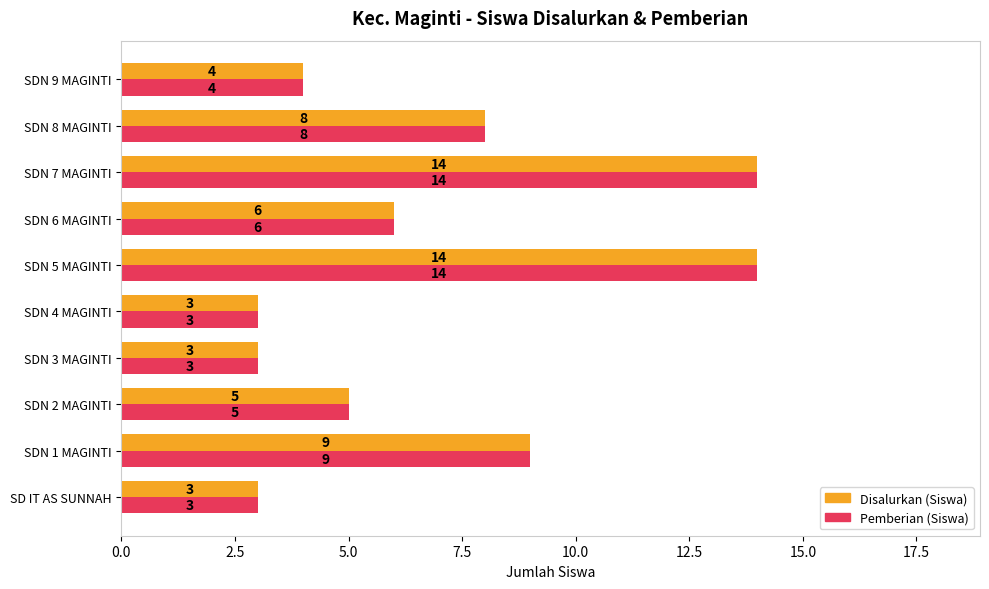

What value does the Pemberian (Siswa) series have at SD IT AS SUNNAH, to the nearest 5?

5